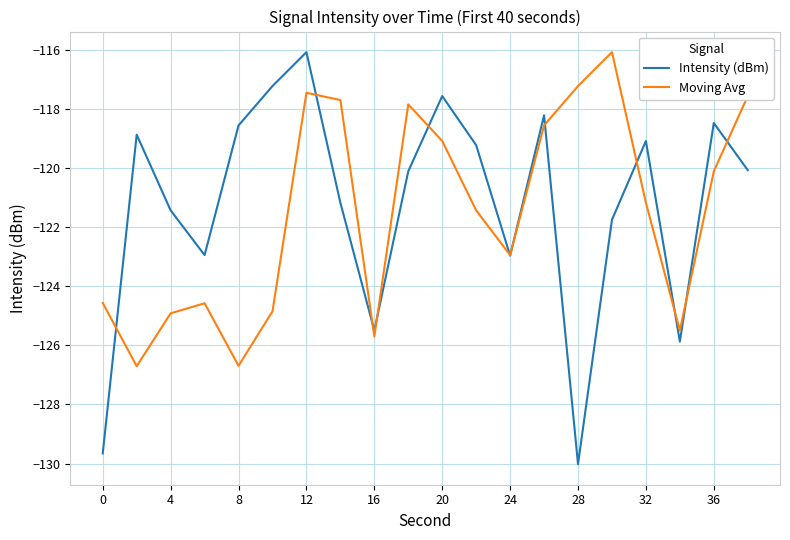

How many values in the Intensity (dBm) series are below -120?

11